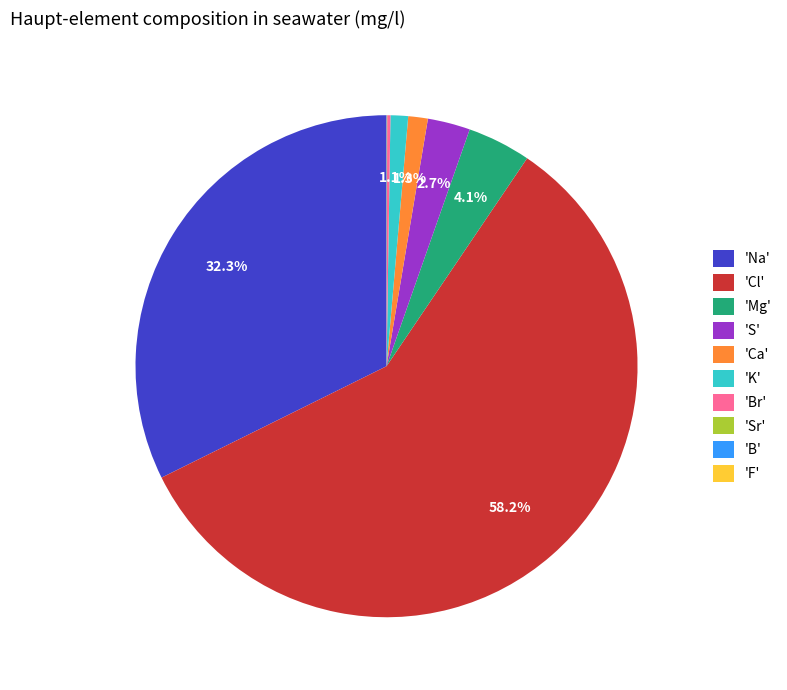

What portion of the pie excludes 'Mg'?

95.9%